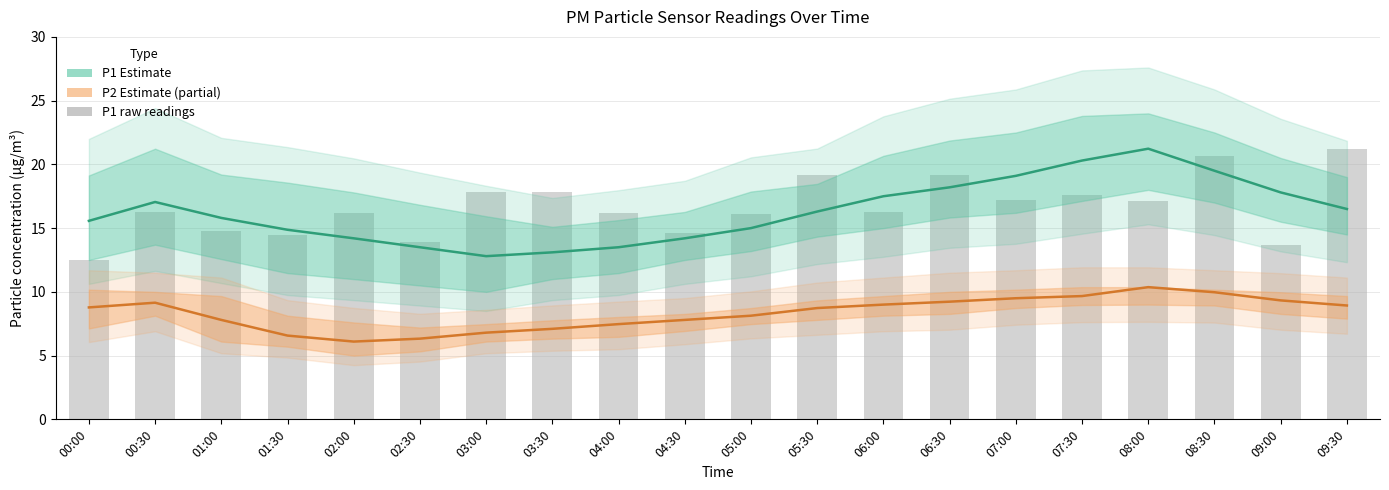

Rank the series by their maximum value, from lowest to highest.

P2 mean, P1 mean, P1 raw